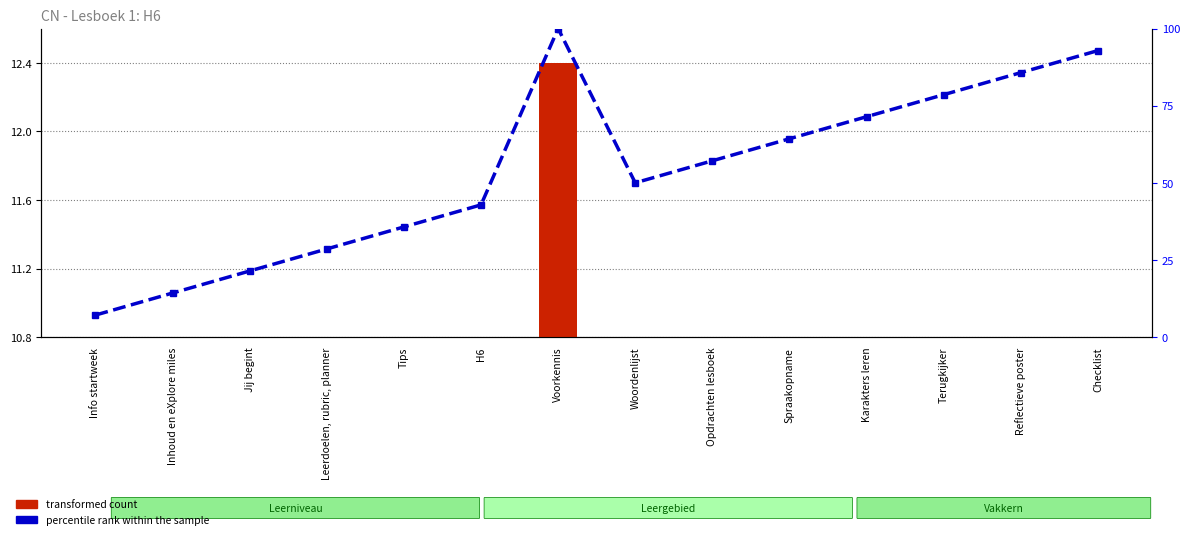

Are the bars grouped side by side (vs. stacked)?

Yes